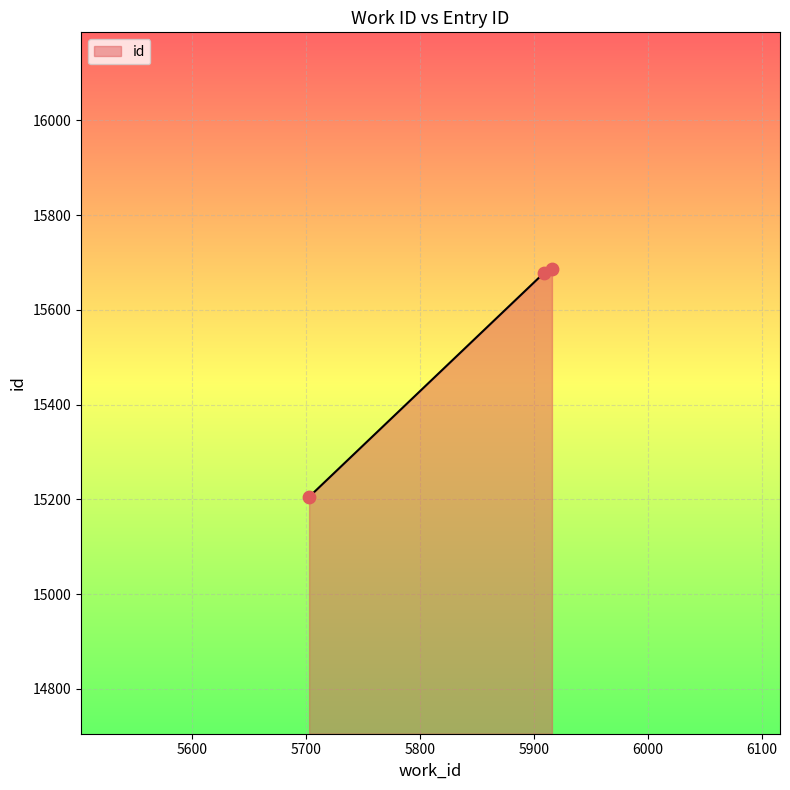

What is the difference between the maximum and minimum values?

481